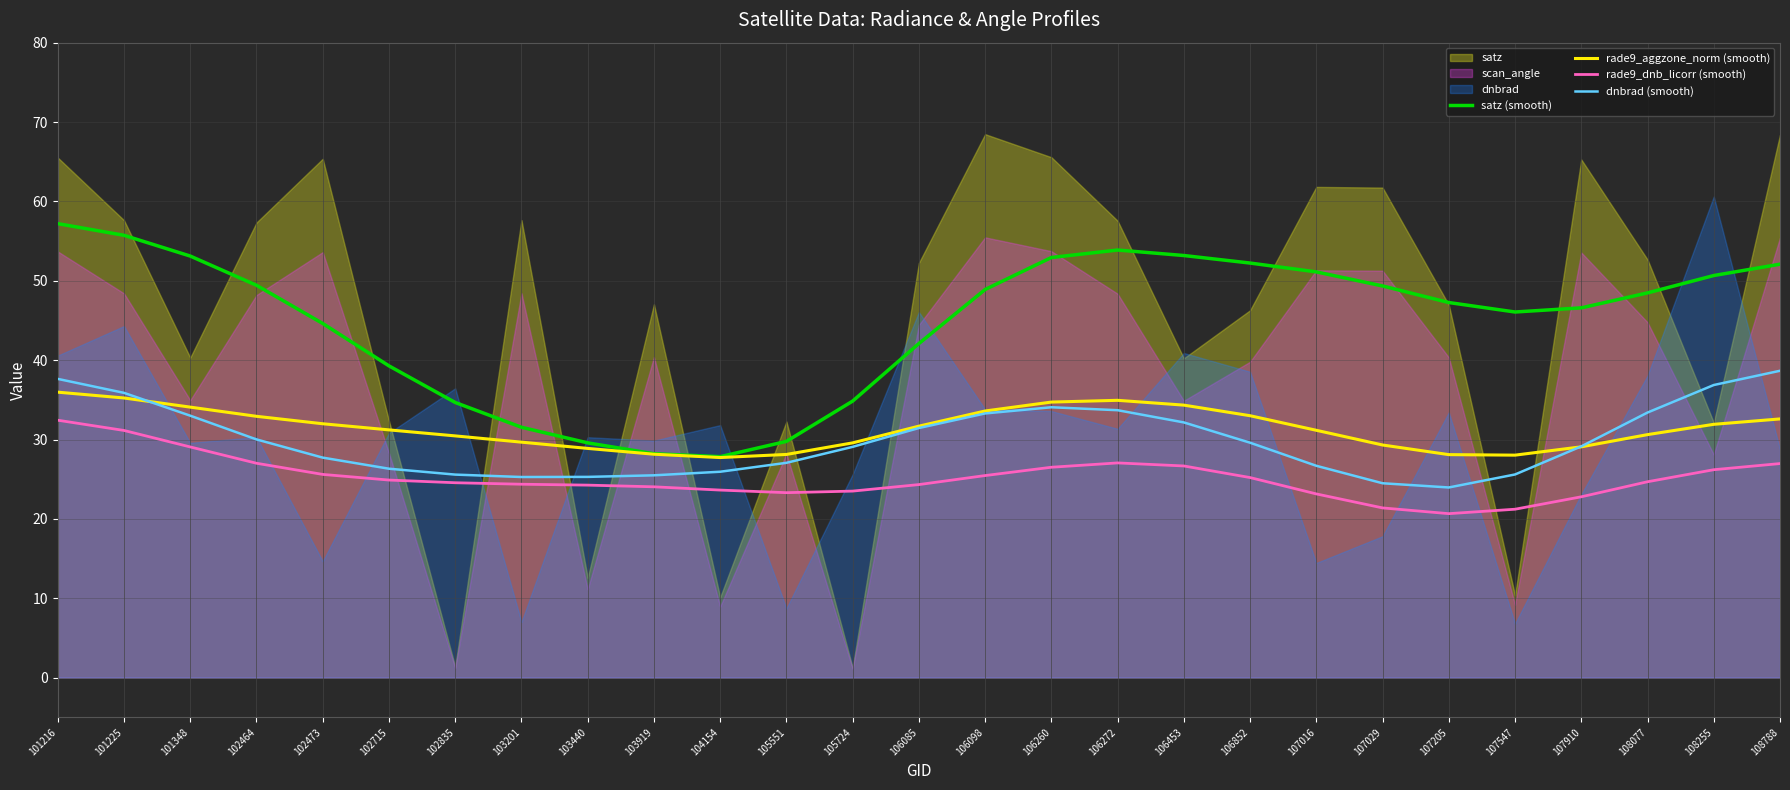

Which series ends up on top after the final intersection of dnbrad (smooth) and rade9_aggzone_norm (smooth)?

dnbrad (smooth)